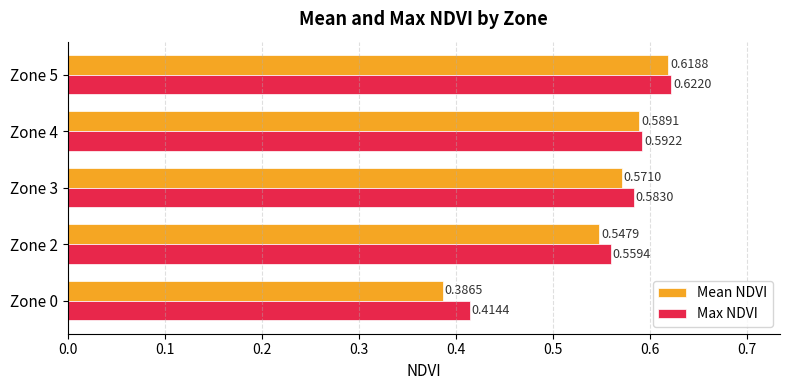

What is the sum of the Max NDVI values at Zone 4 and Zone 3?

1.2